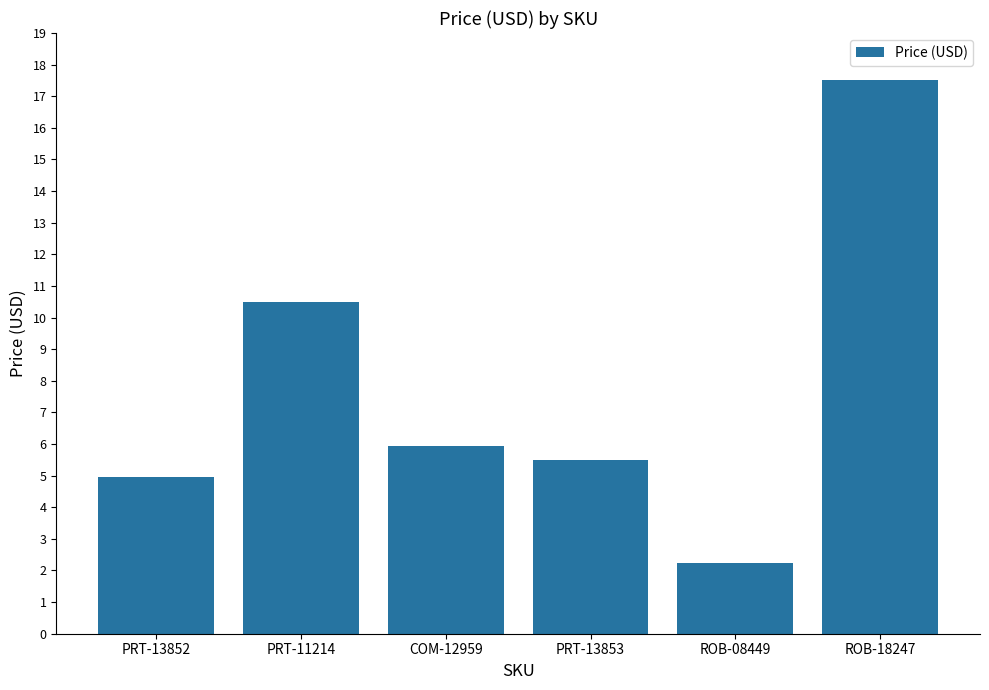

What is the average value?

7.8